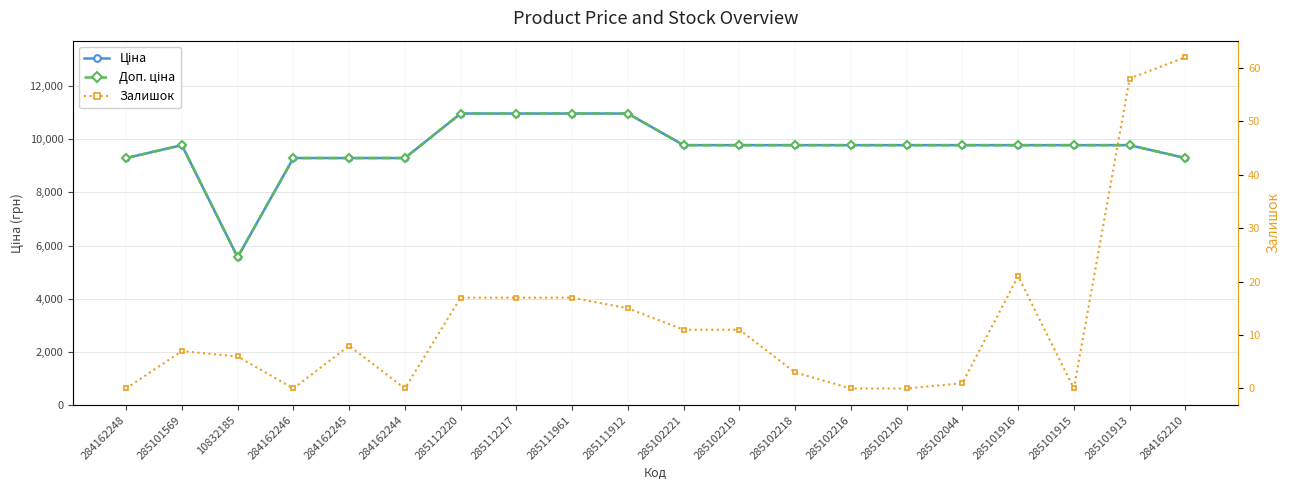

How many interior local peaks does the Доп. ціна series have?

1